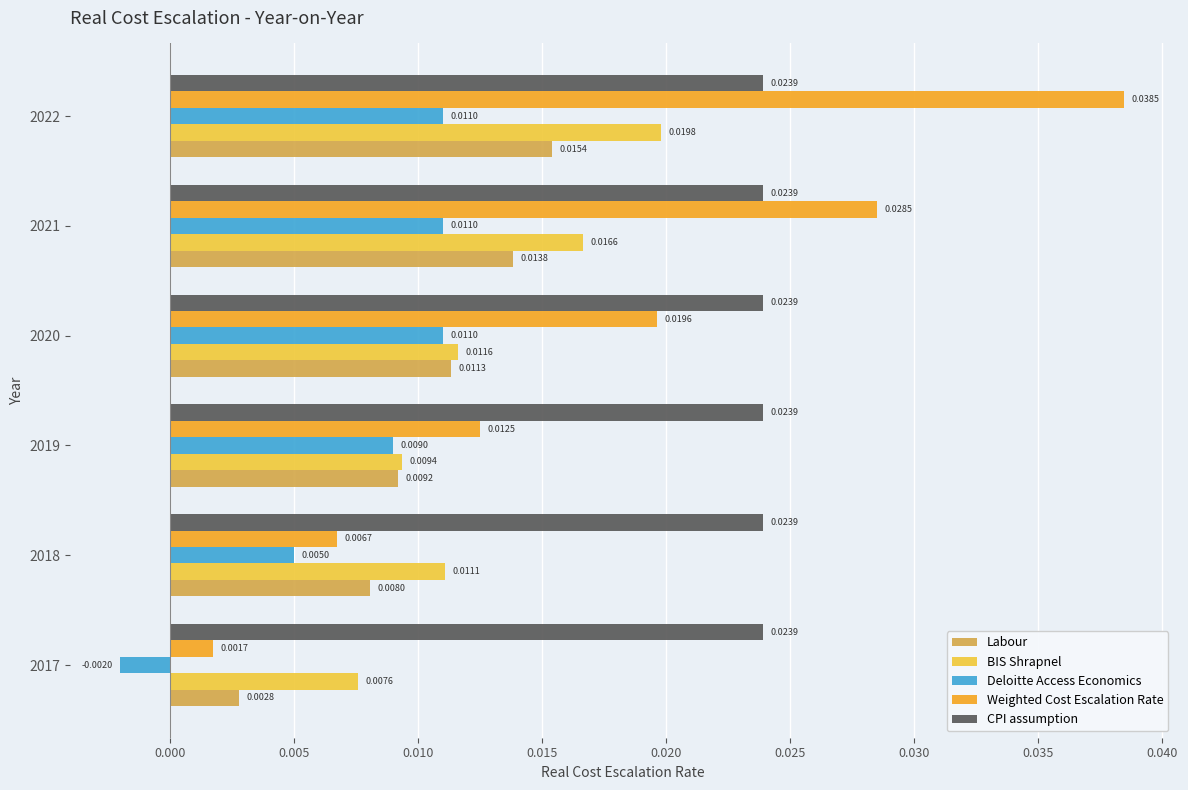

List the labels in order of BIS Shrapnel value, largest first.

2022, 2021, 2020, 2018, 2019, 2017